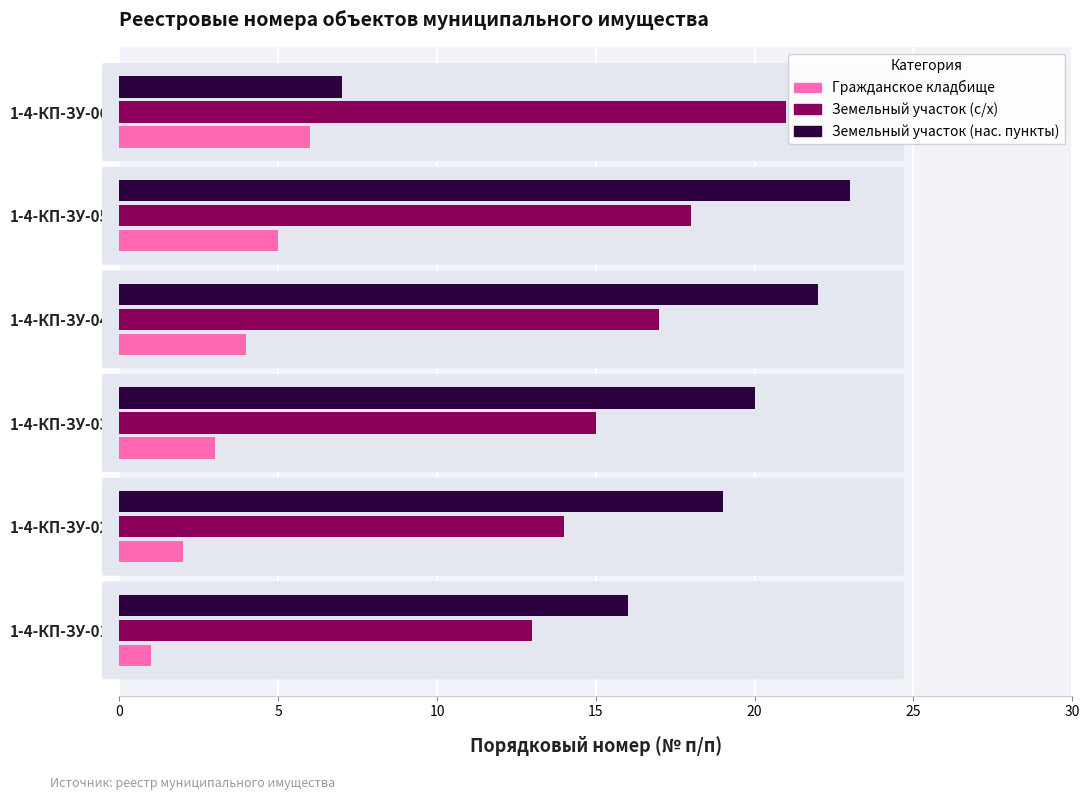

What is the greatest value displayed?

23